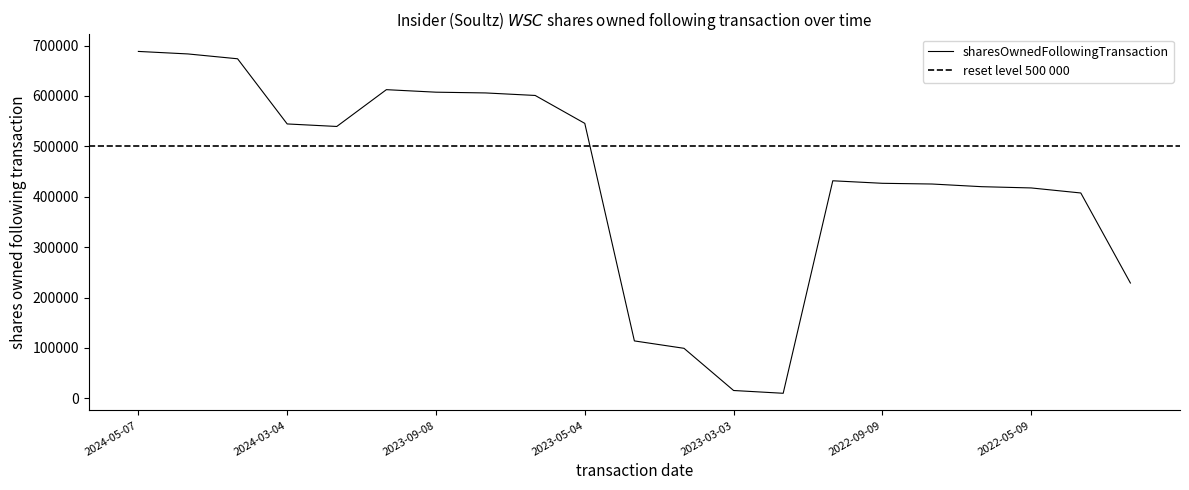

What is the value of the 17th point from the left?

425263